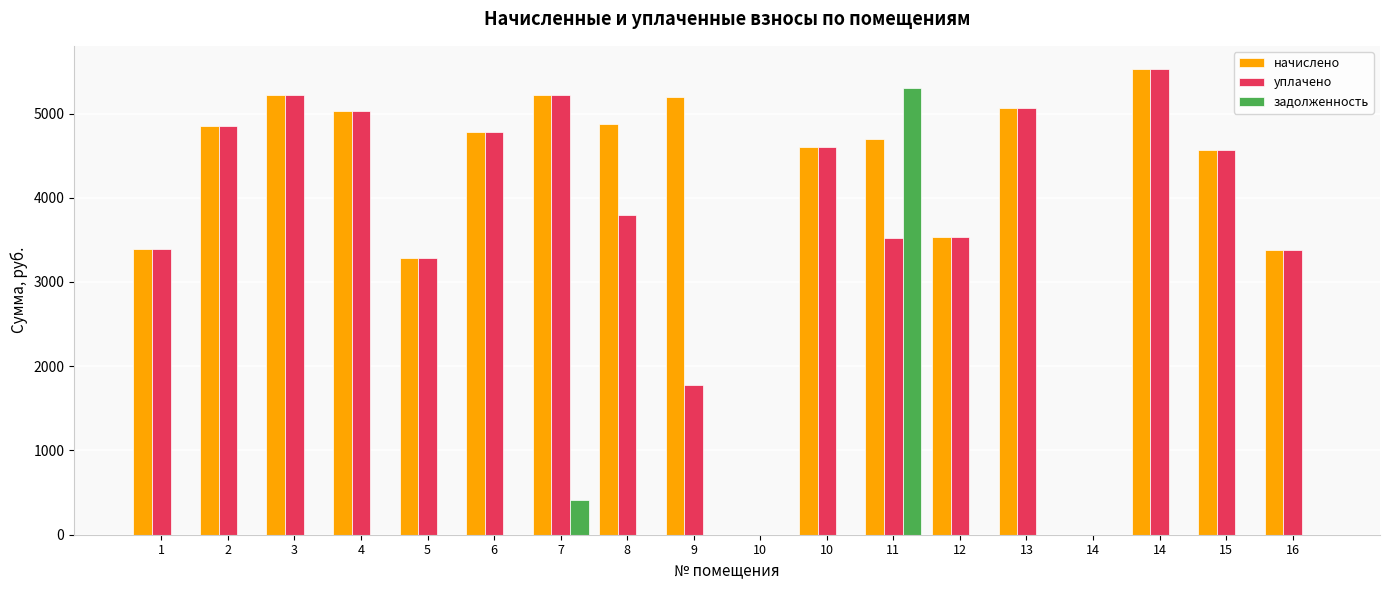

What is the sum of all начислено values?

73226.9